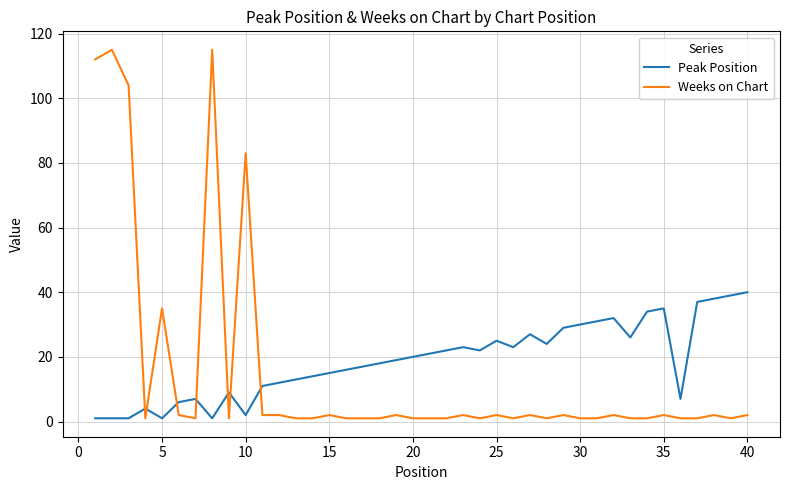

Which series has the largest range (max minus min)?

Weeks on Chart